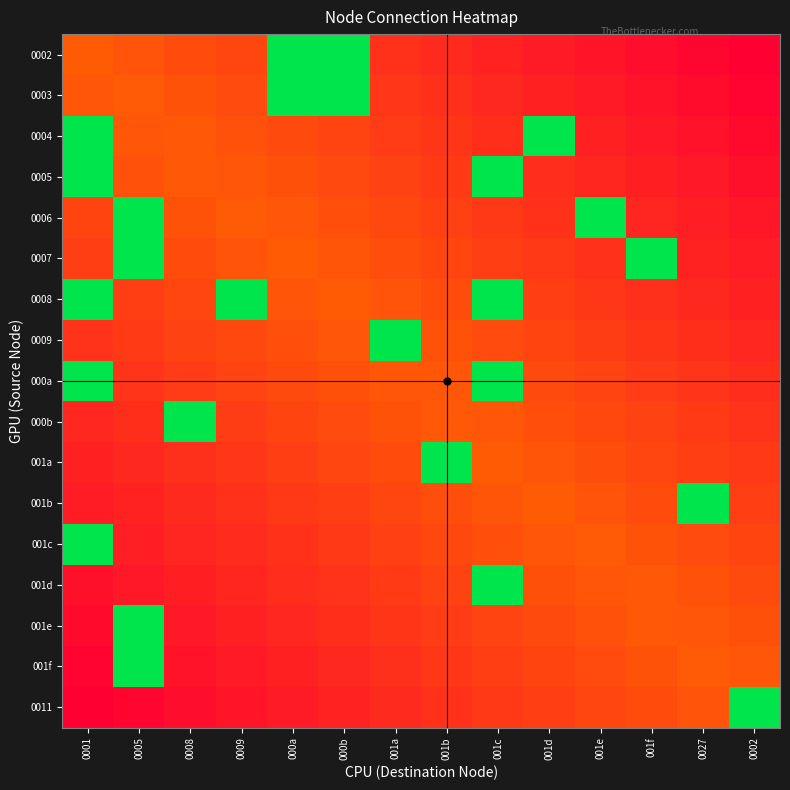

At which category is the sum across all series the highest?

001c